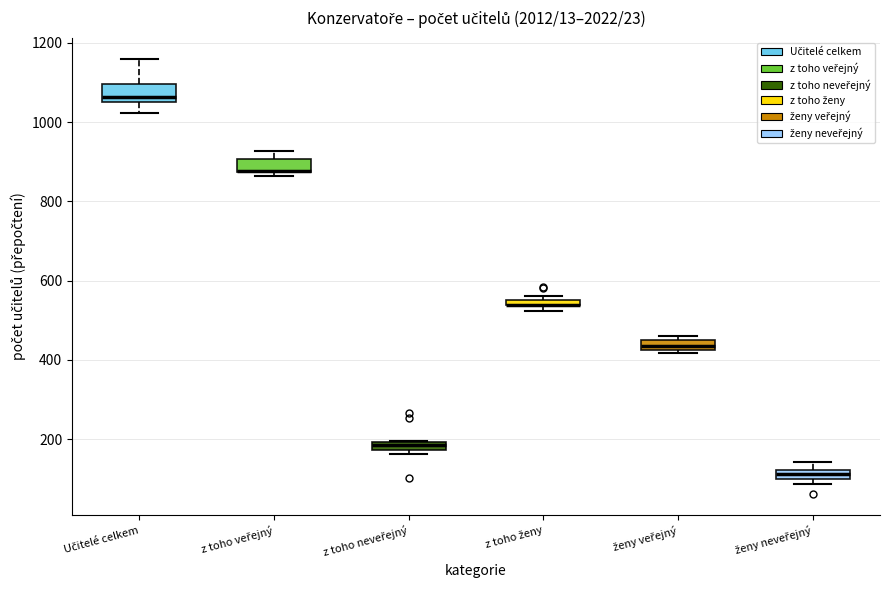

Where is the lower edge of the box for z toho ženy on the y-axis? The values are not printed on the chart, so give them approximately, as read against the axis.

540